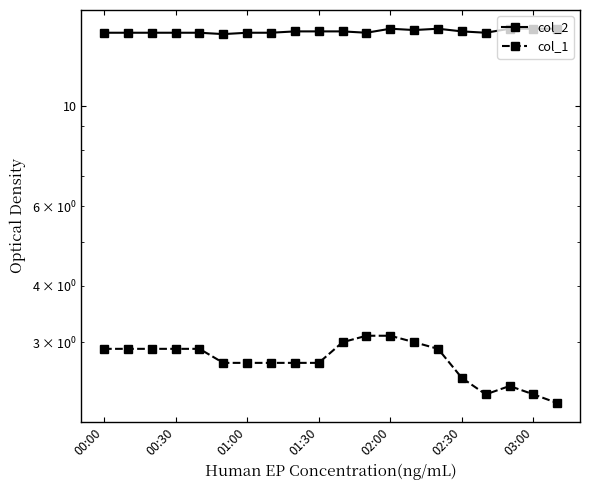

What is the total value across all series at 02:30?

17.1